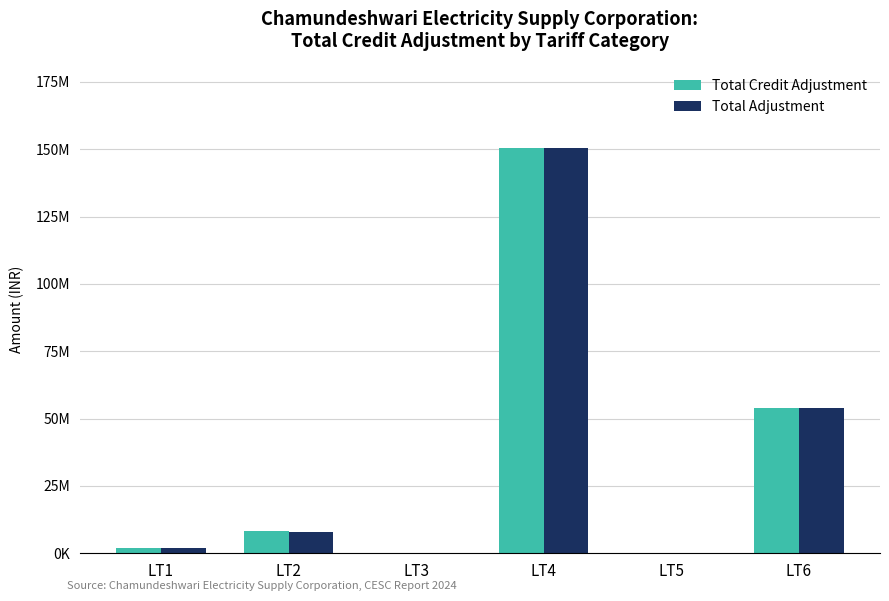

The value of Total Adjustment at LT3 is 442205.4. True or false?

False